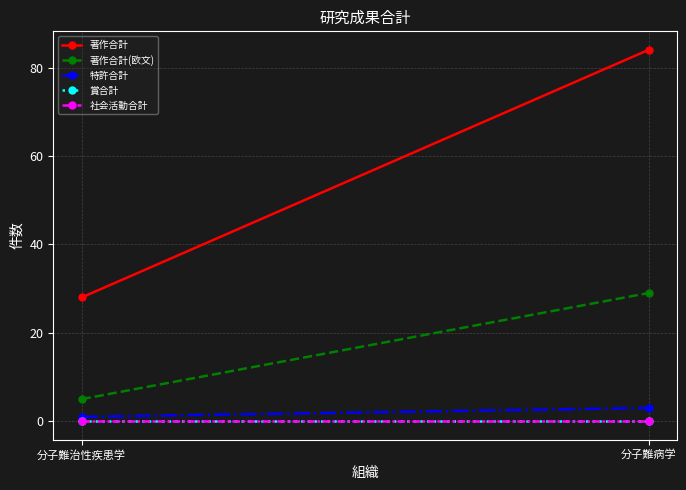

What is the spread (max minus min) of values at 分子難治性疾患学?

28